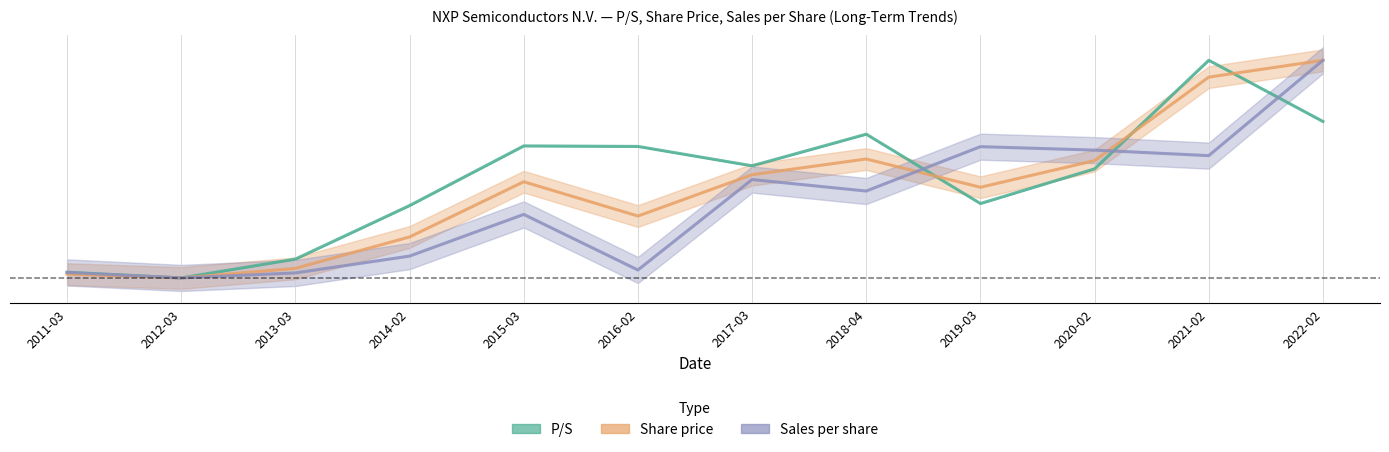

What is the average value of the Sales per share series?

0.3